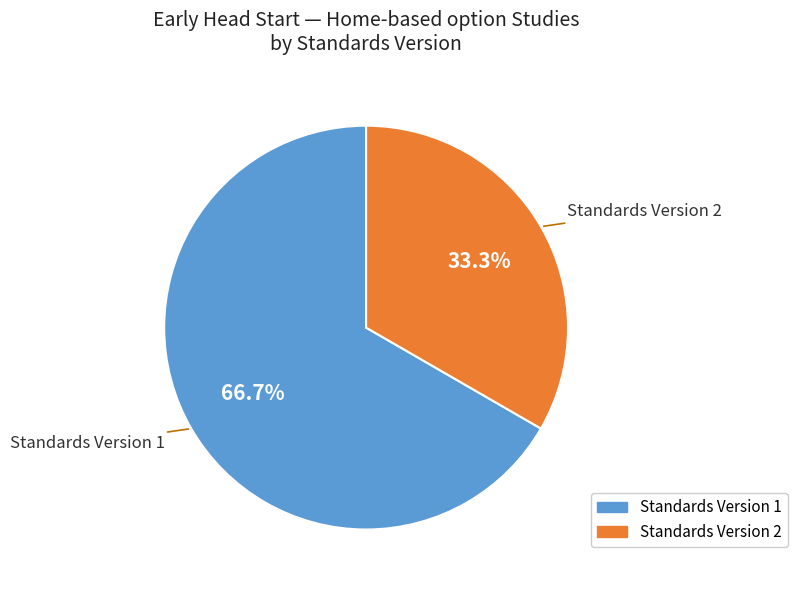

Which has a higher value, Standards Version 1 or Standards Version 2?

Standards Version 1